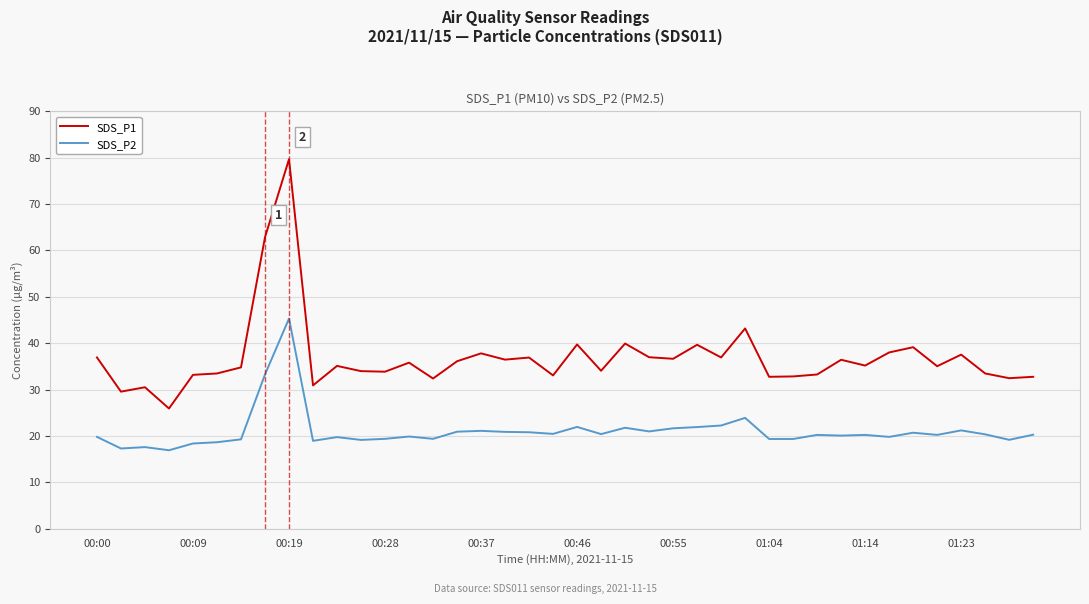

What is the average value of the SDS_P2 series?

21.1